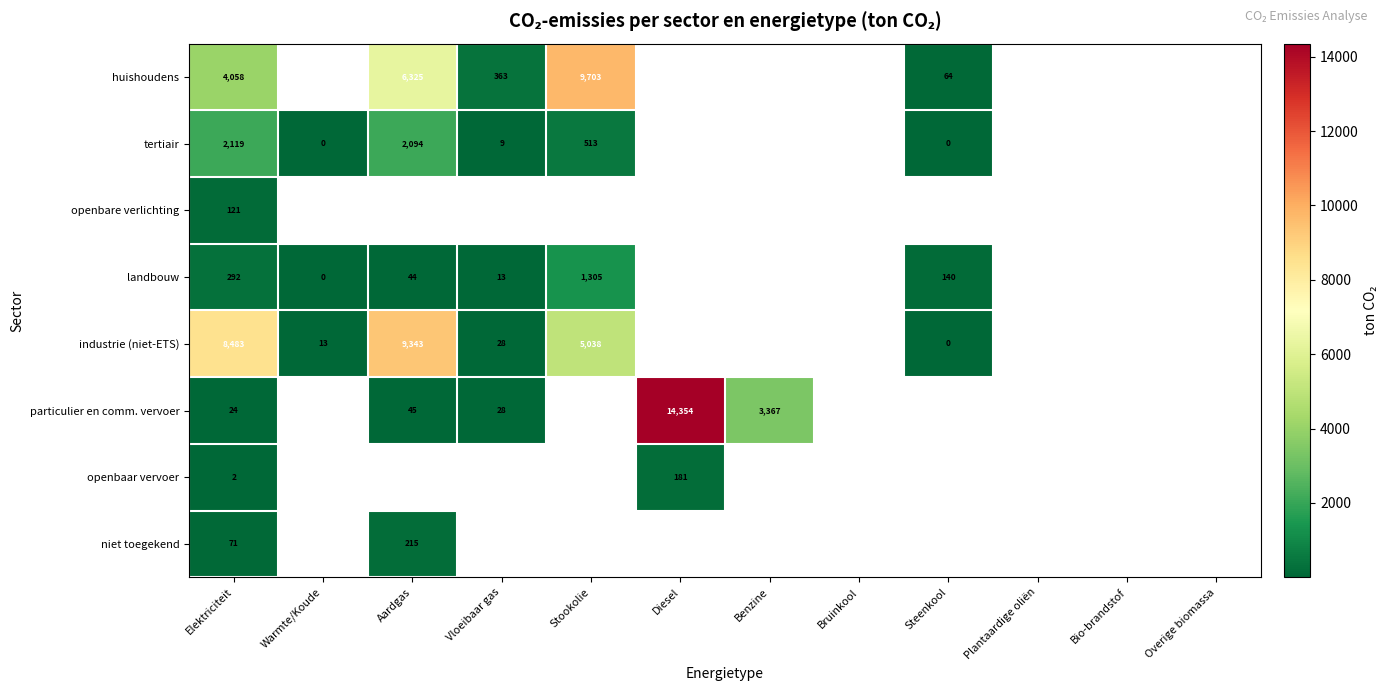

Is the value of niet toegekend at Stookolie greater than the value of huishoudens at Plantaardige oliën?

No